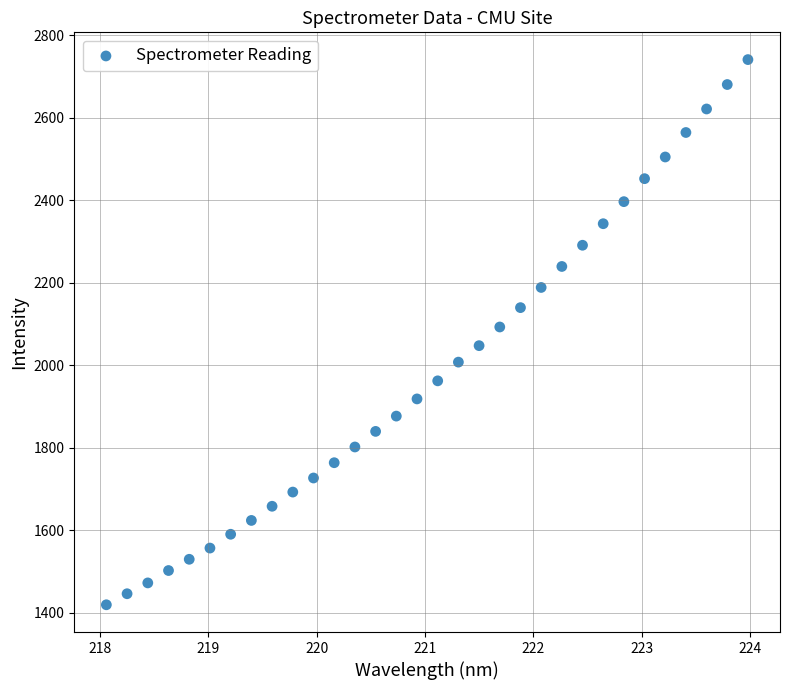

What is the range of Y values (max minus min)?

1321.7